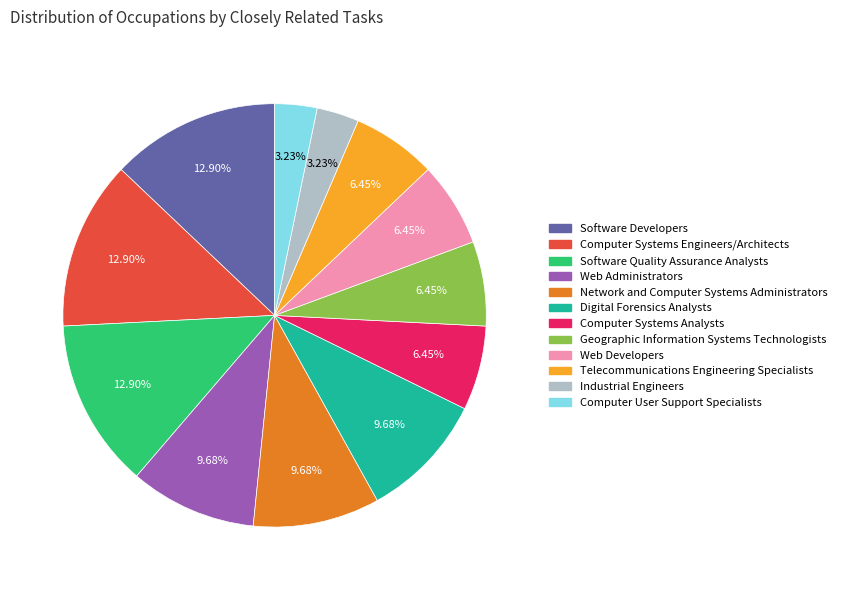

To the nearest percent, what portion does Digital Forensics Analysts represent?

10%